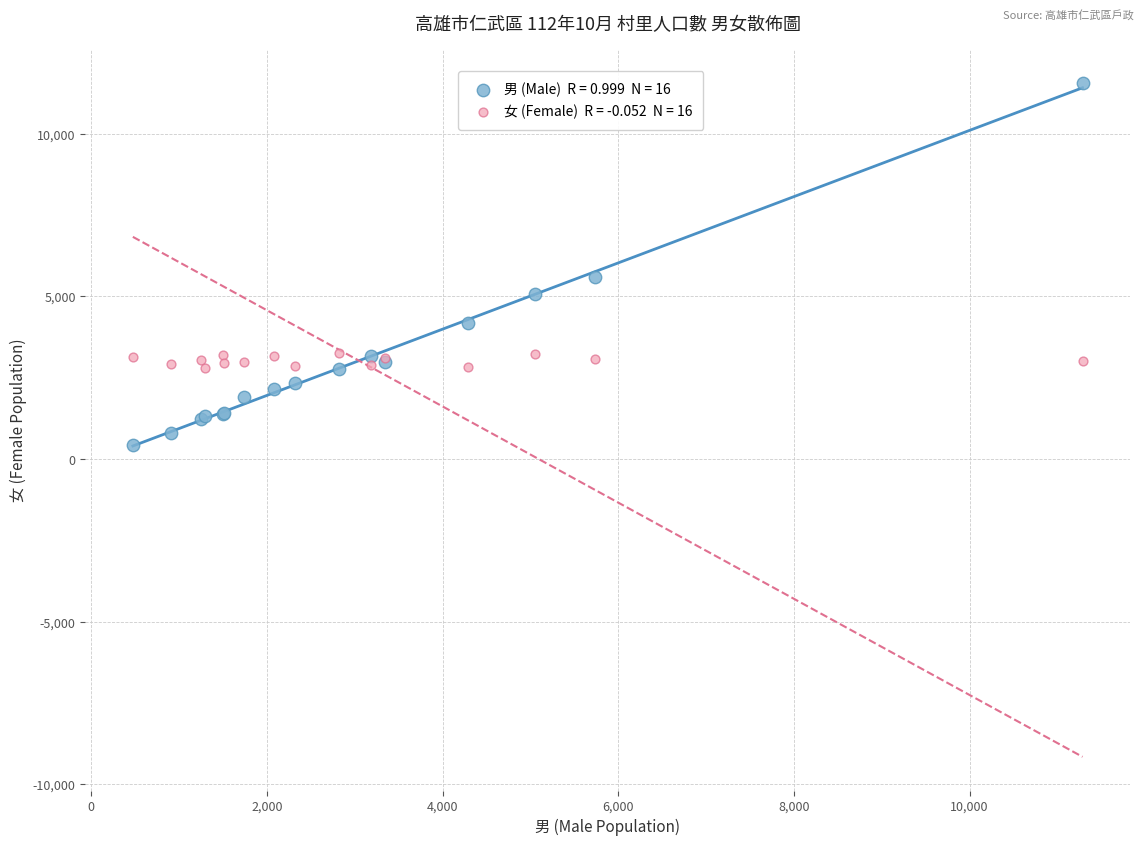

Across all series, what Y value is closest to 6000?

5609.0